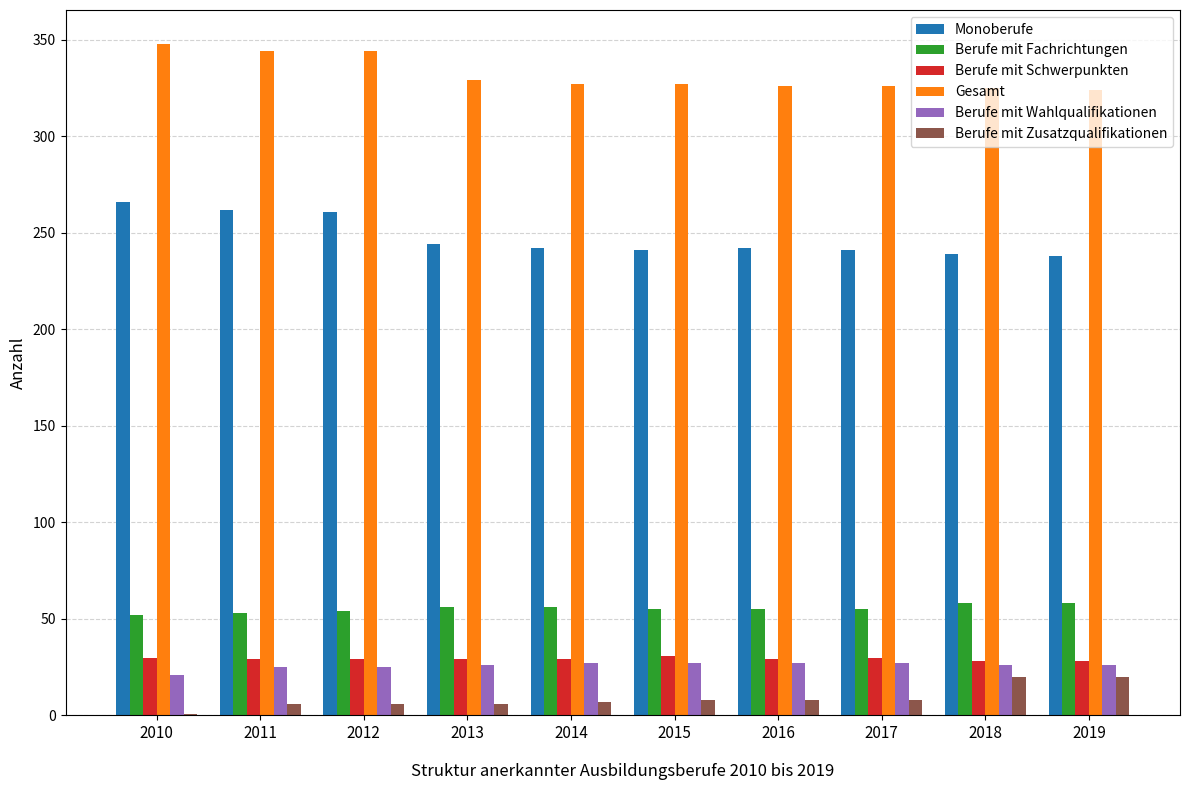

Is it true that Berufe mit Schwerpunkten equals 30 at 2010?

True